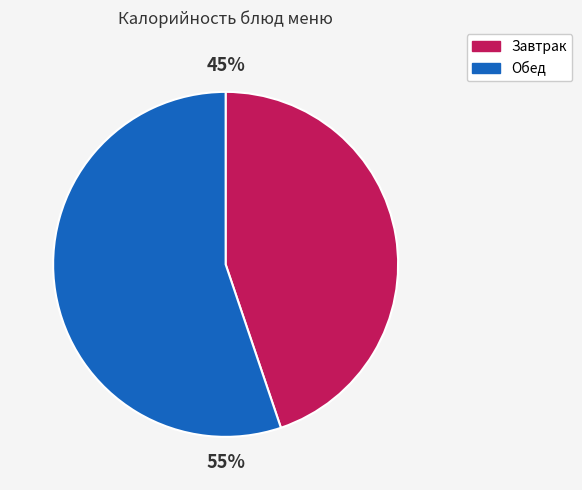

To the nearest percent, what is the difference between the largest and smallest slice percentages?

10%